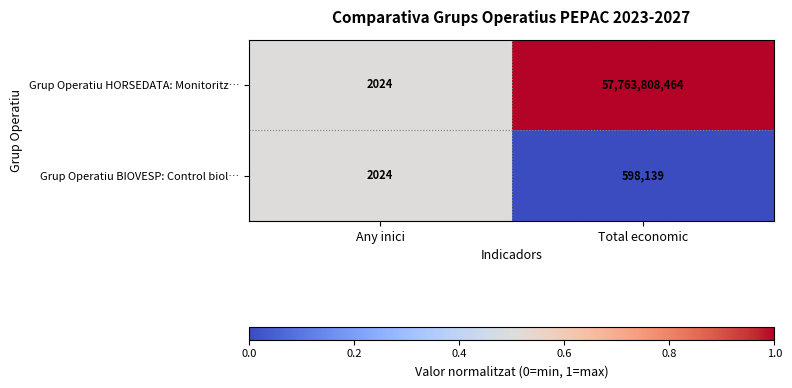

What is the spread (max minus min) of values at Total economic?

57763210325